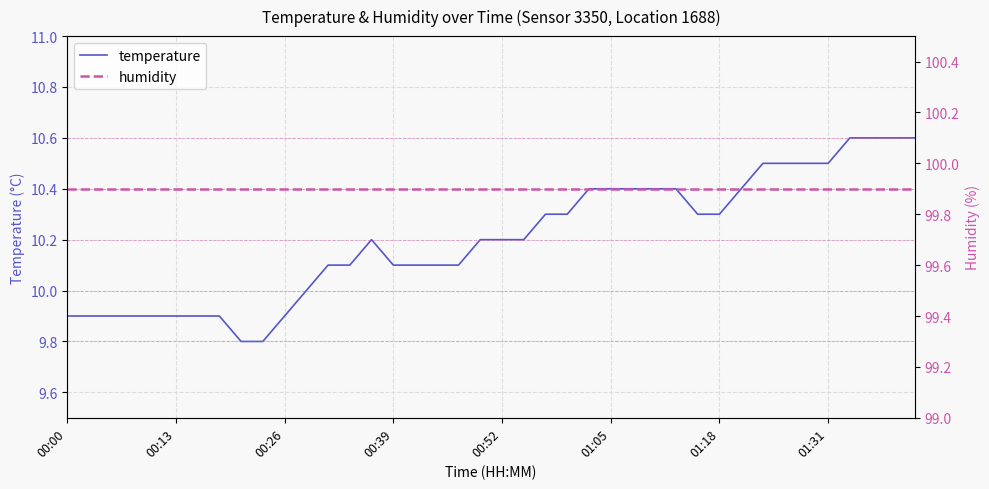

Which category has the highest value in the humidity series?

00:00